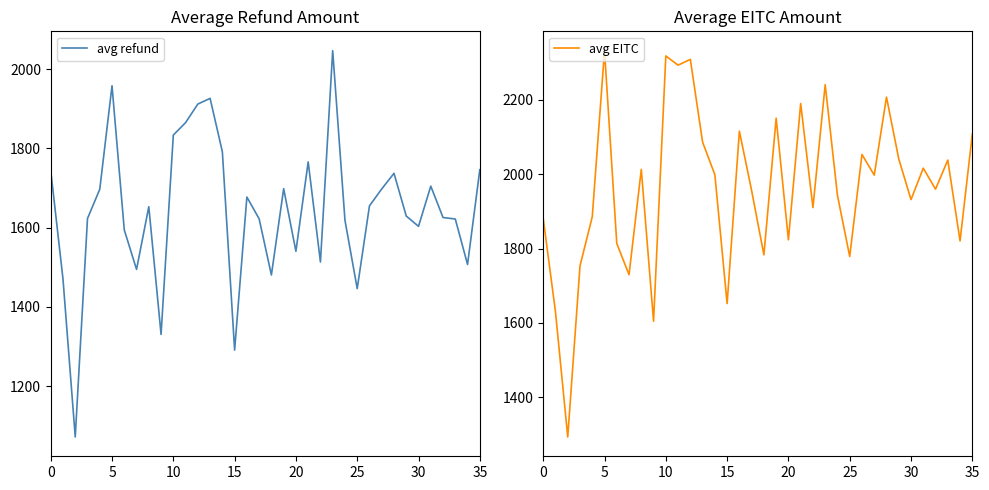

What is the highest value of the avg refund series?

2046.5